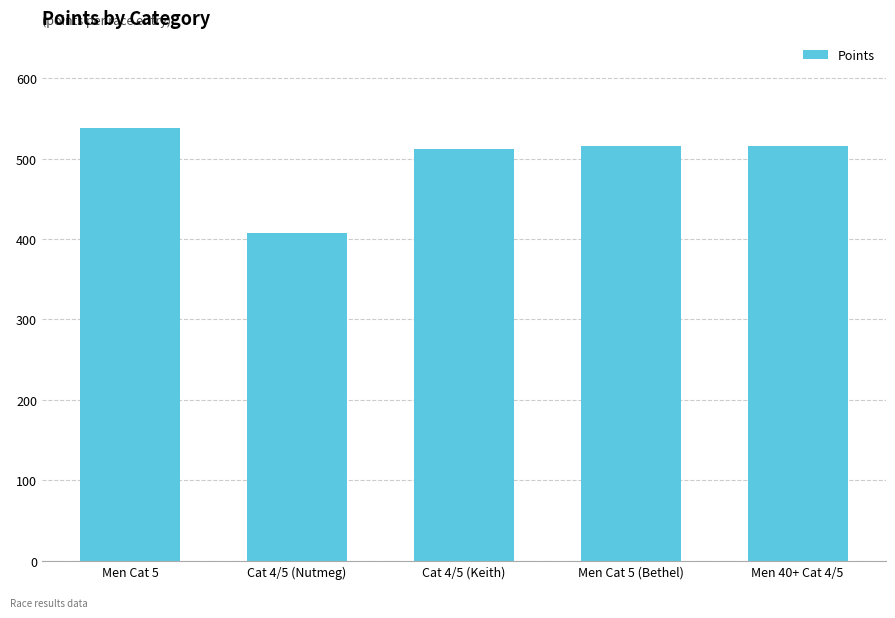

Approximately how many times larger is the value at Men Cat 5 (Bethel) compared to Cat 4/5 (Keith)?

1.0